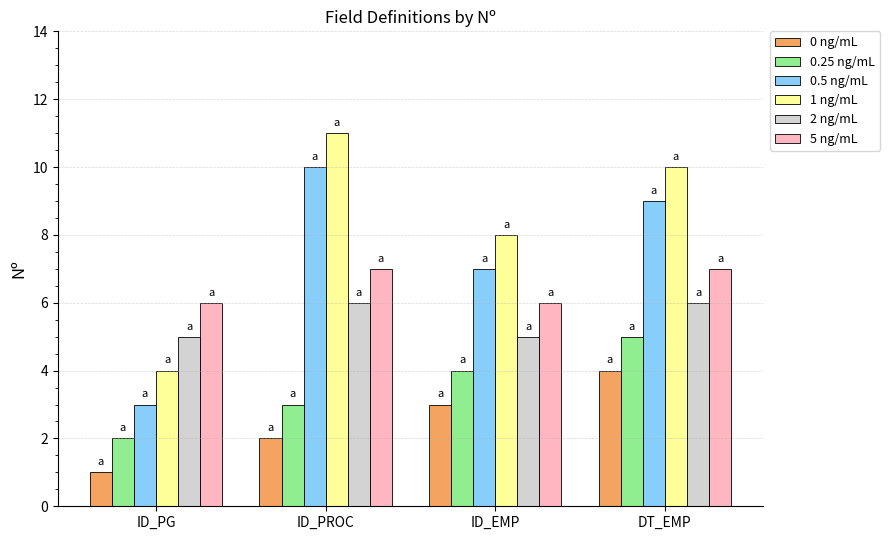

What is the difference between the 5 ng/mL values at DT_EMP and ID_PG?

1